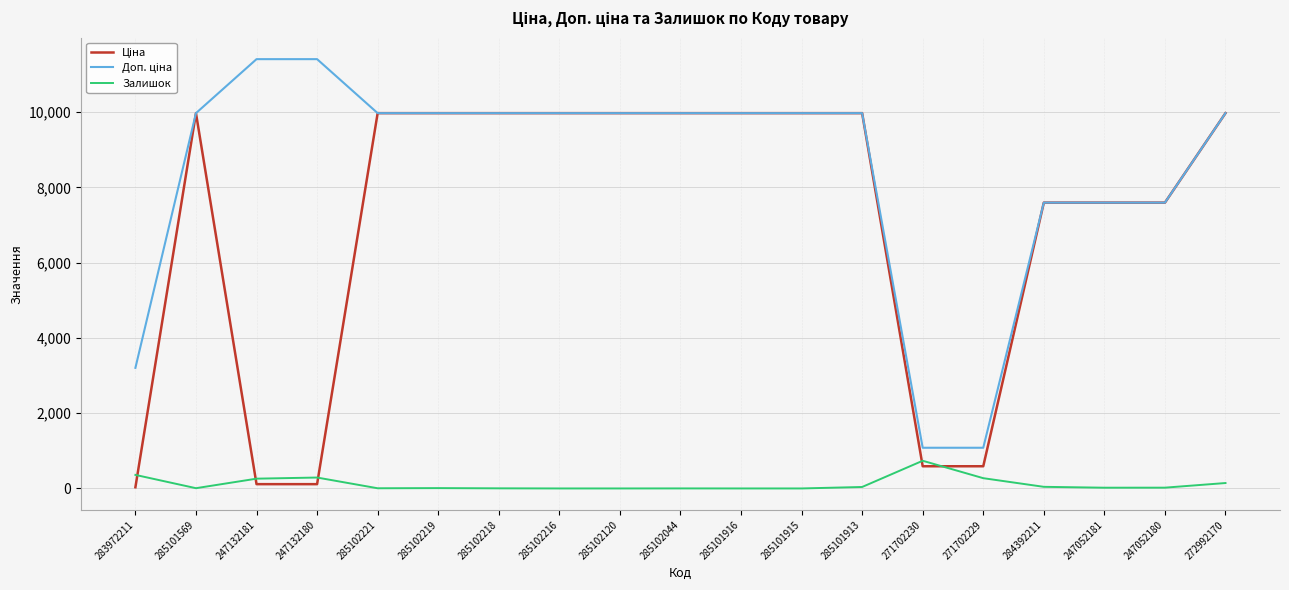

What is the total value across all series at 285101915?

19950.0